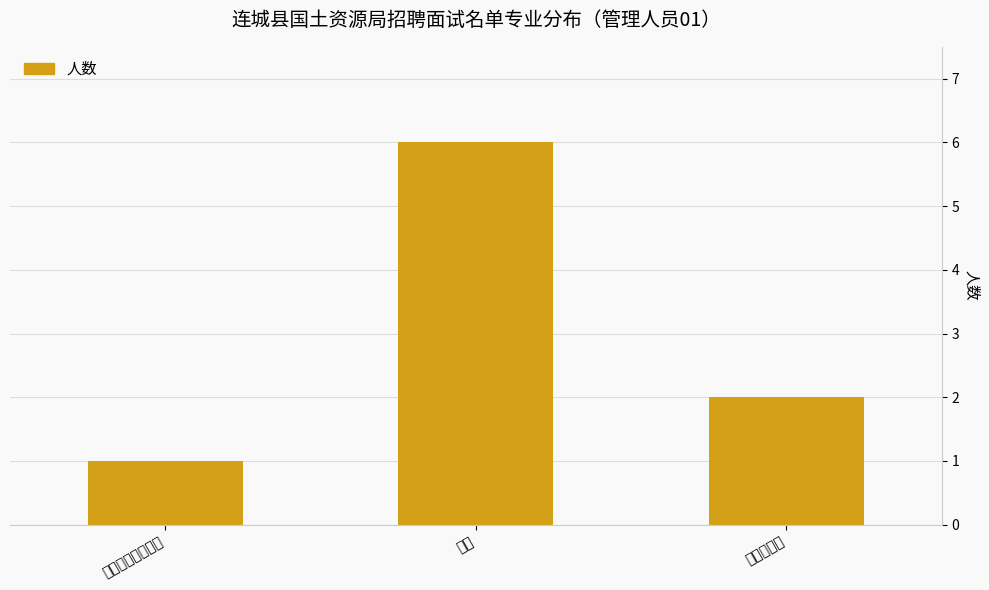

Which label corresponds to the smallest value in the chart?

文秘（商务方向）